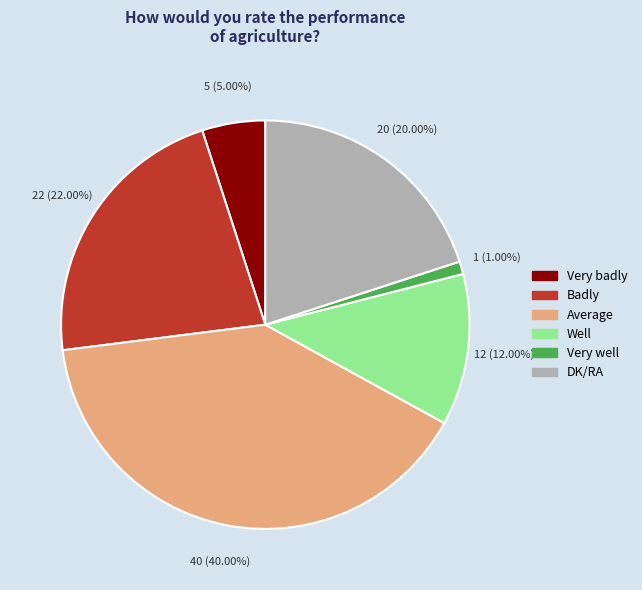

What percentage is the Badly slice, to the nearest percent?

22%